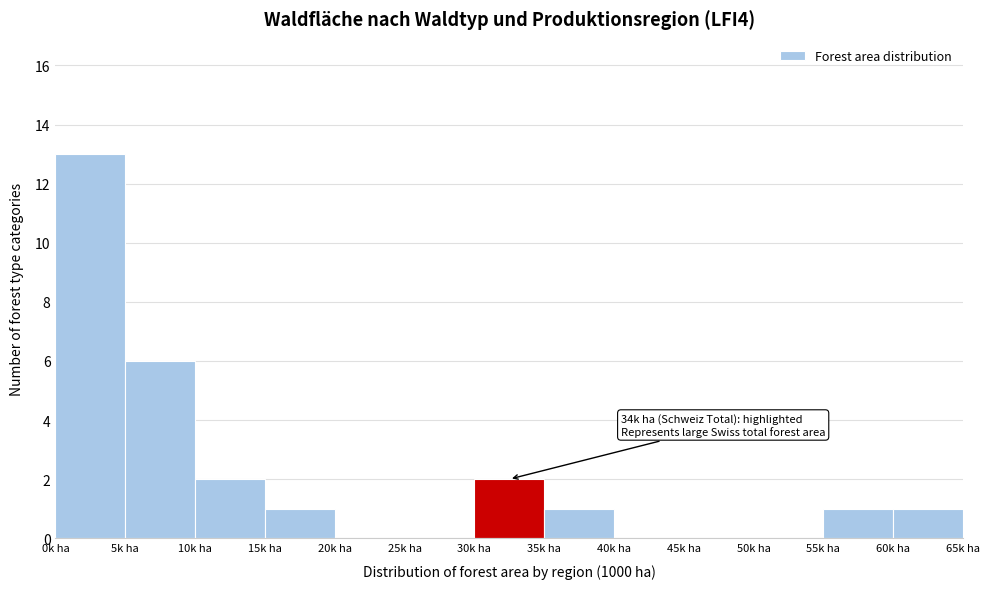

Over which range of the x-axis is the bar tallest?

0 to 5